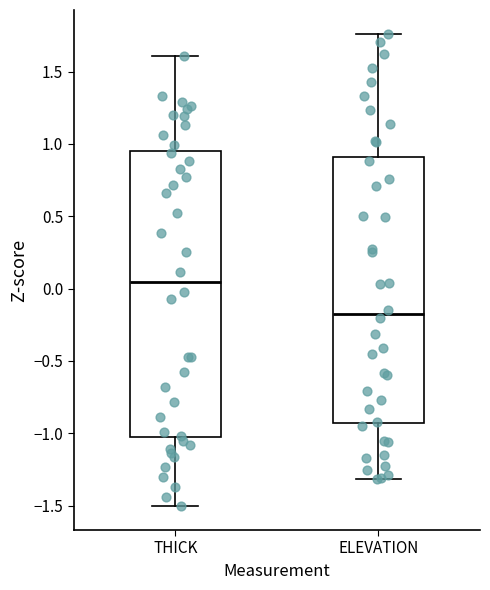

Where does the upper whisker of the box for ELEVATION end on the y-axis? The values are not printed on the chart, so give them approximately, as read against the axis.

1.75